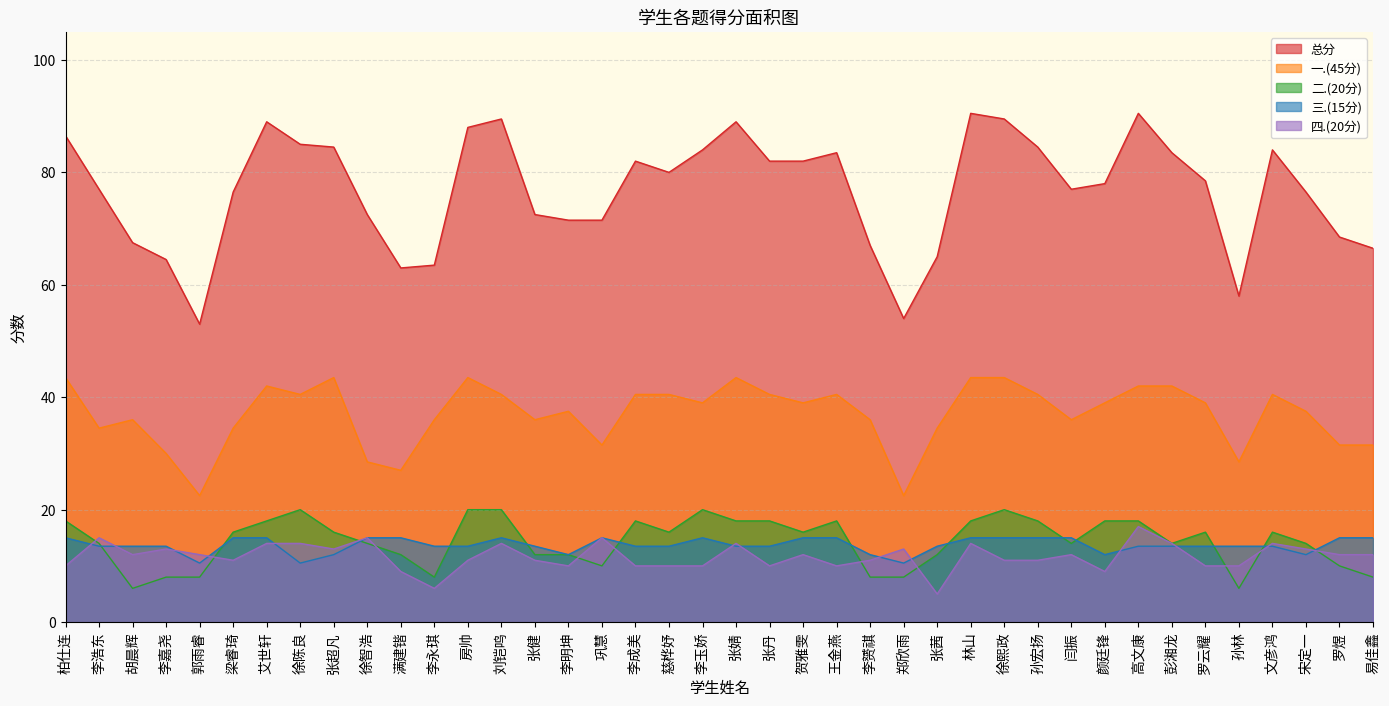

List the series in order of their peak value, lowest first.

三.(15分), 四.(20分), 二.(20分), 一.(45分), 总分